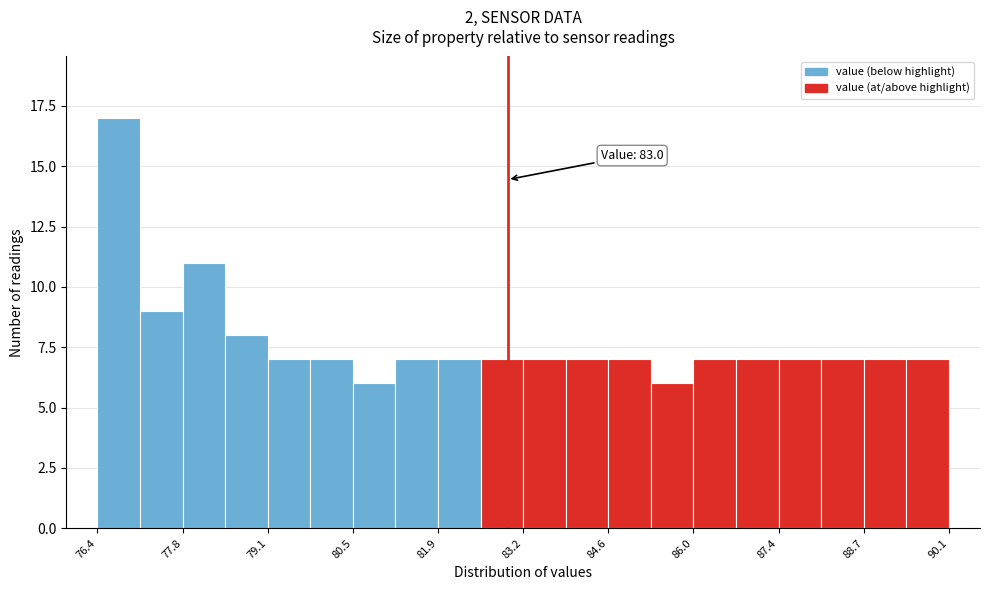

Around what value on the x-axis is the tallest bar? Give the approximate position of its centre, as read against the axis.

76.8